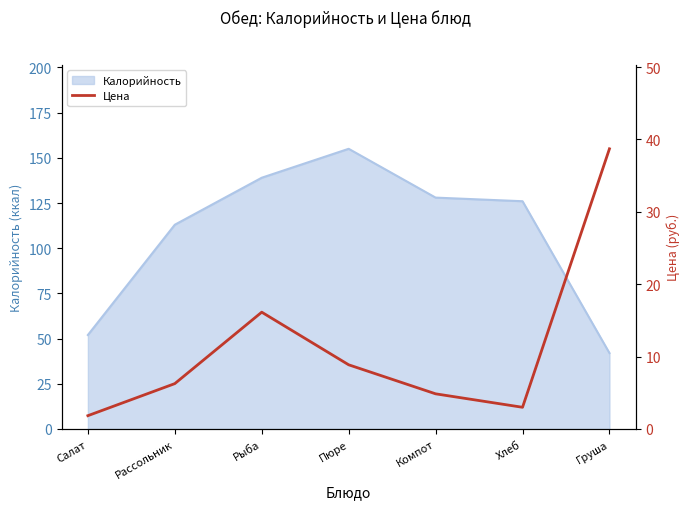

Which category has the highest value in the Калорийность series?

Пюре